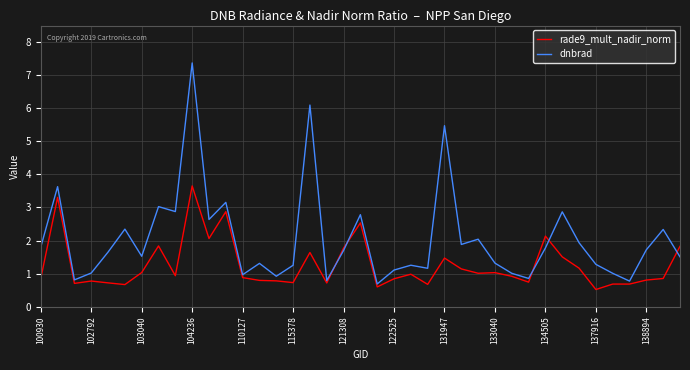

How many lines are shown in the chart?

2